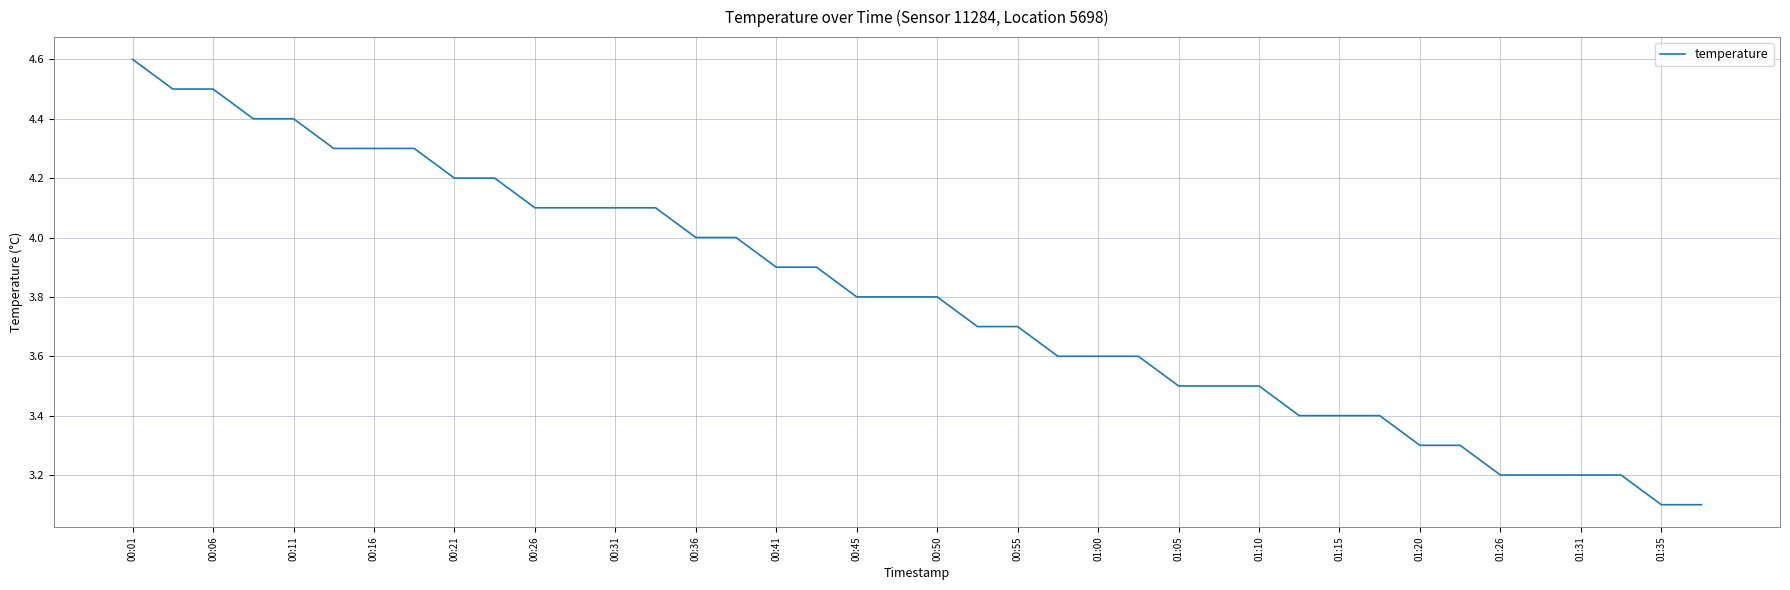

What is the smallest value displayed?

3.1